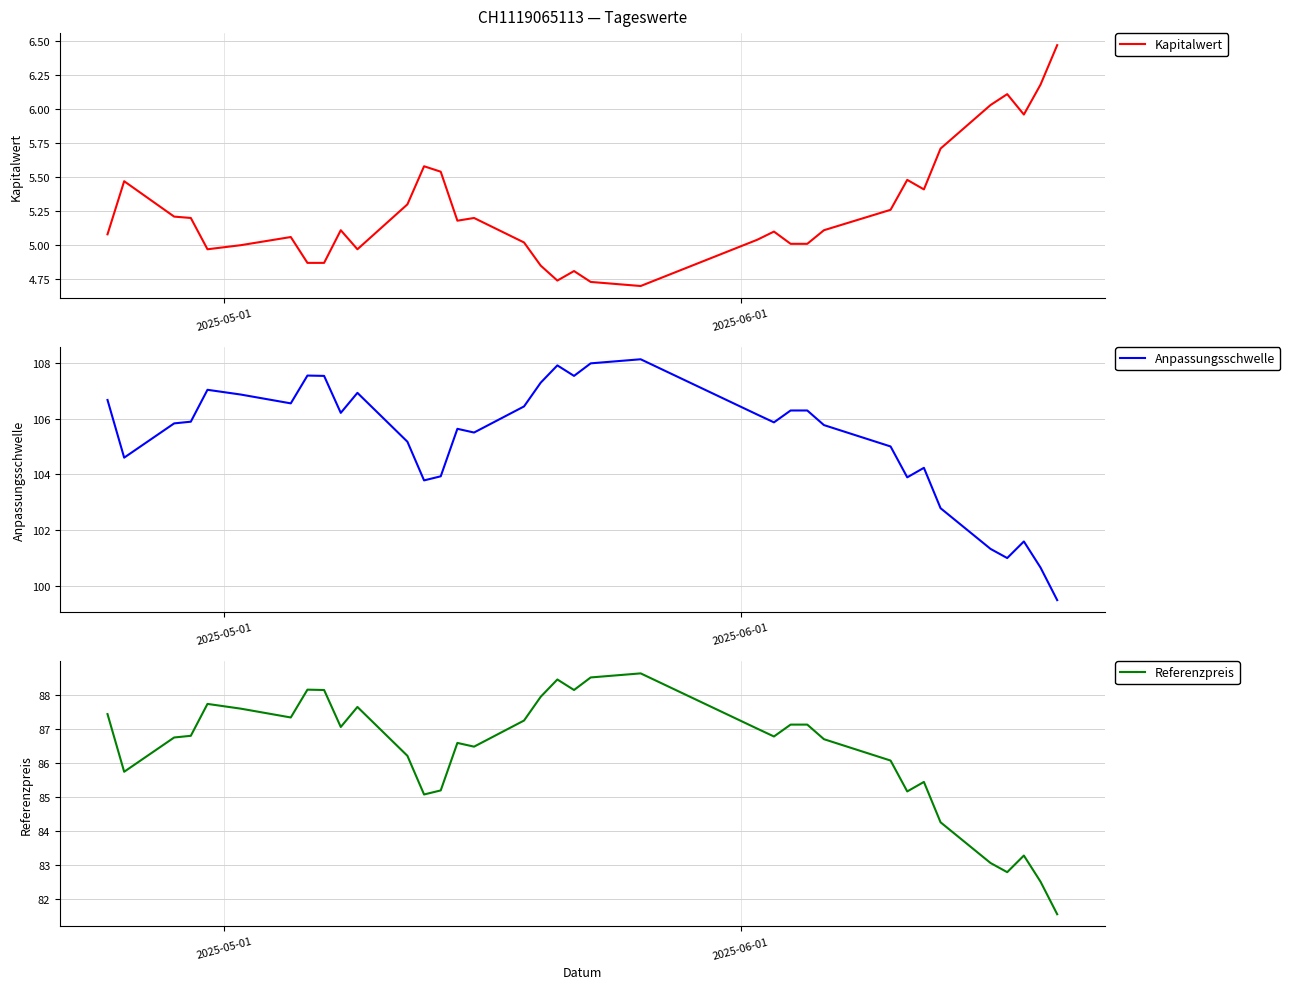

What is the minimum value shown in the chart?

4.7